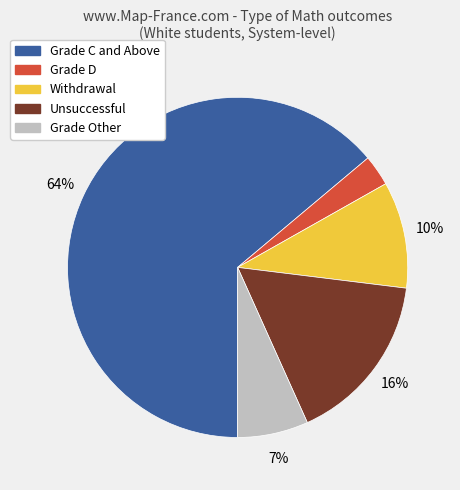

Combined, do Grade C and Above and Unsuccessful account for over 50%?

Yes